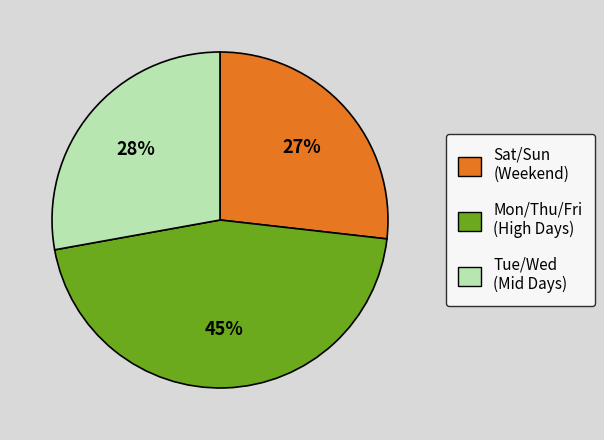

Is there a majority slice in this chart?

No